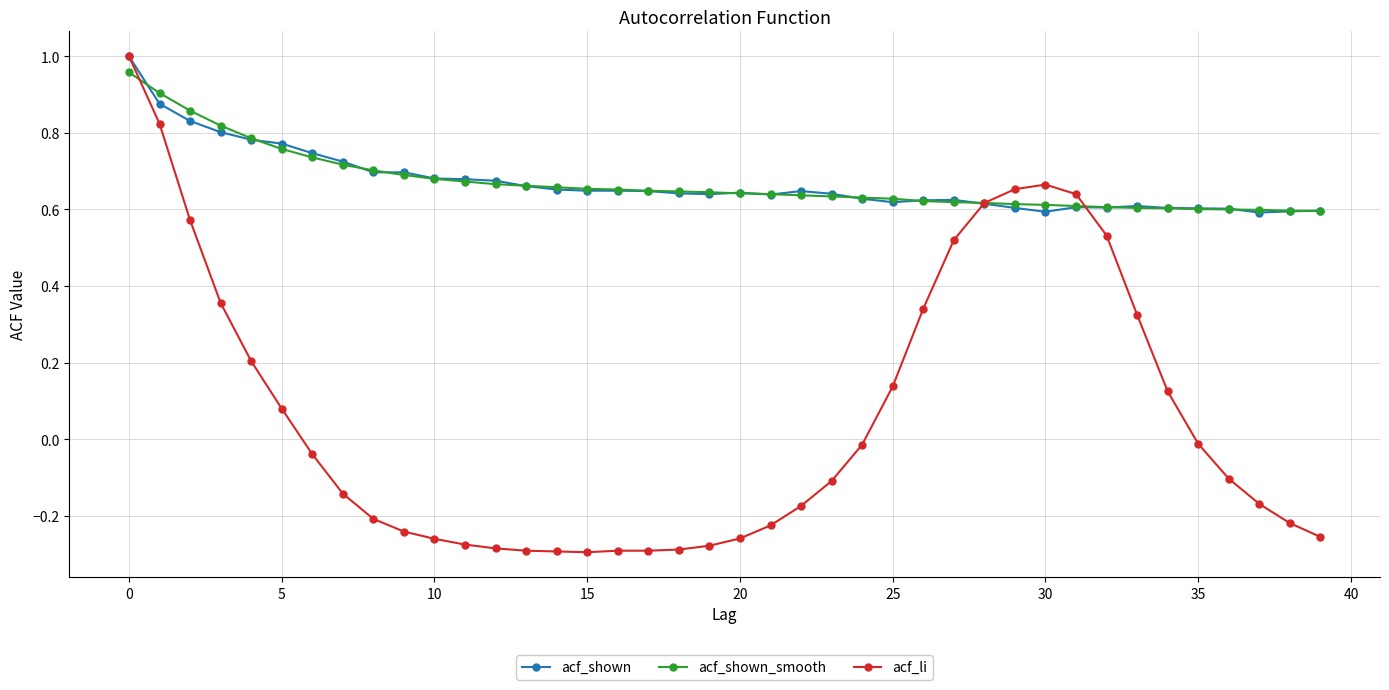

Which series has the widest spread of values?

acf_li